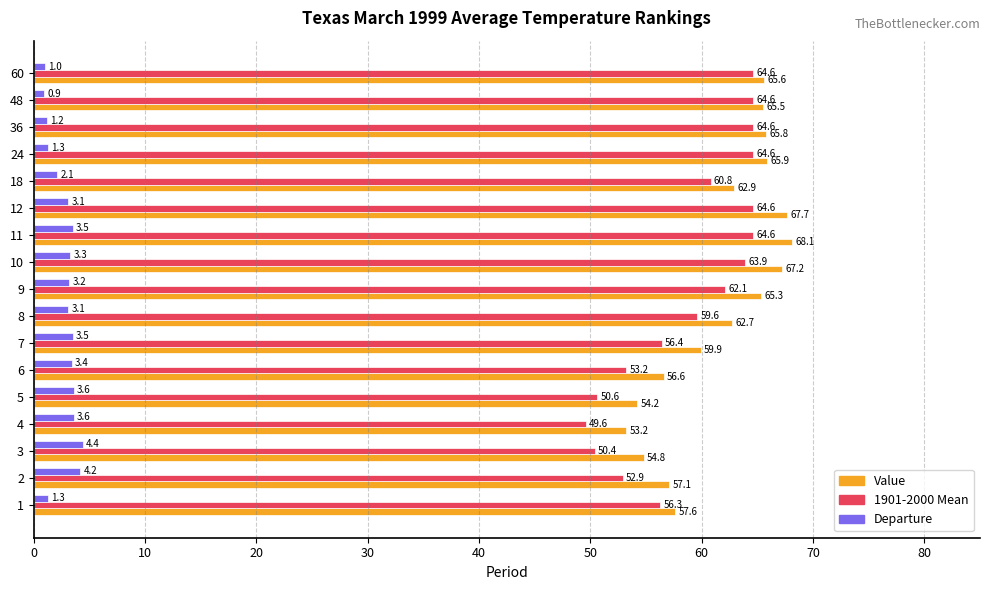

What is the approximate value of 1901-2000 Mean at 4?

49.6